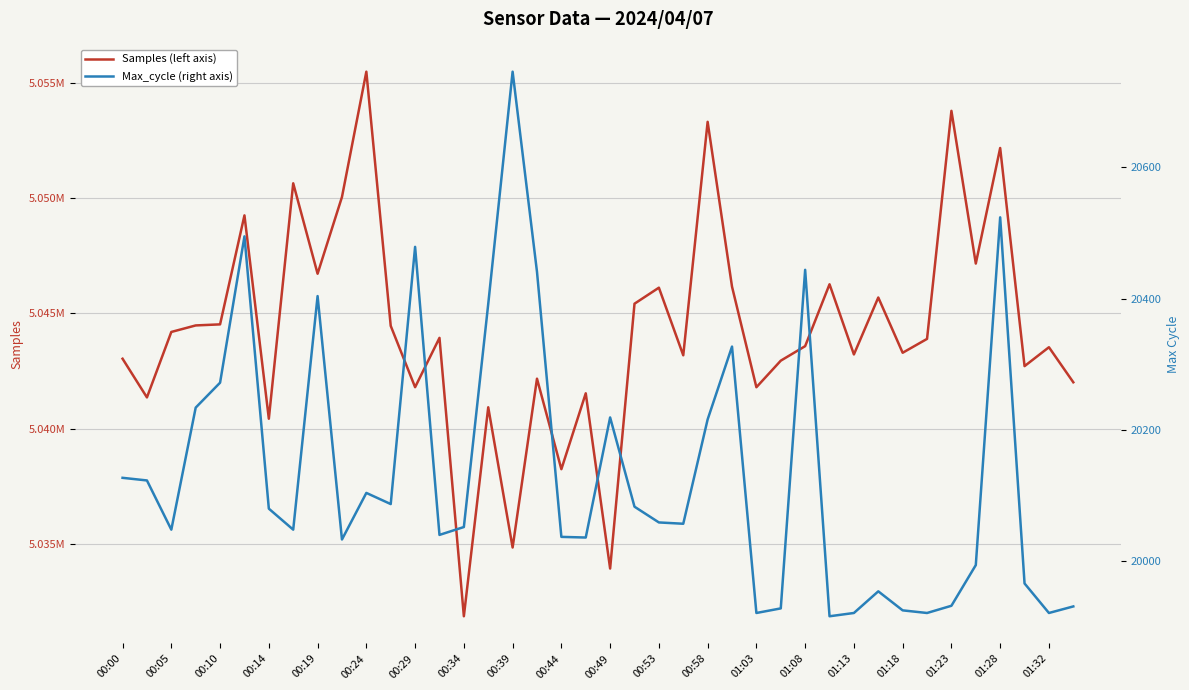

What is the maximum value for Max_cycle (right axis)?

20746